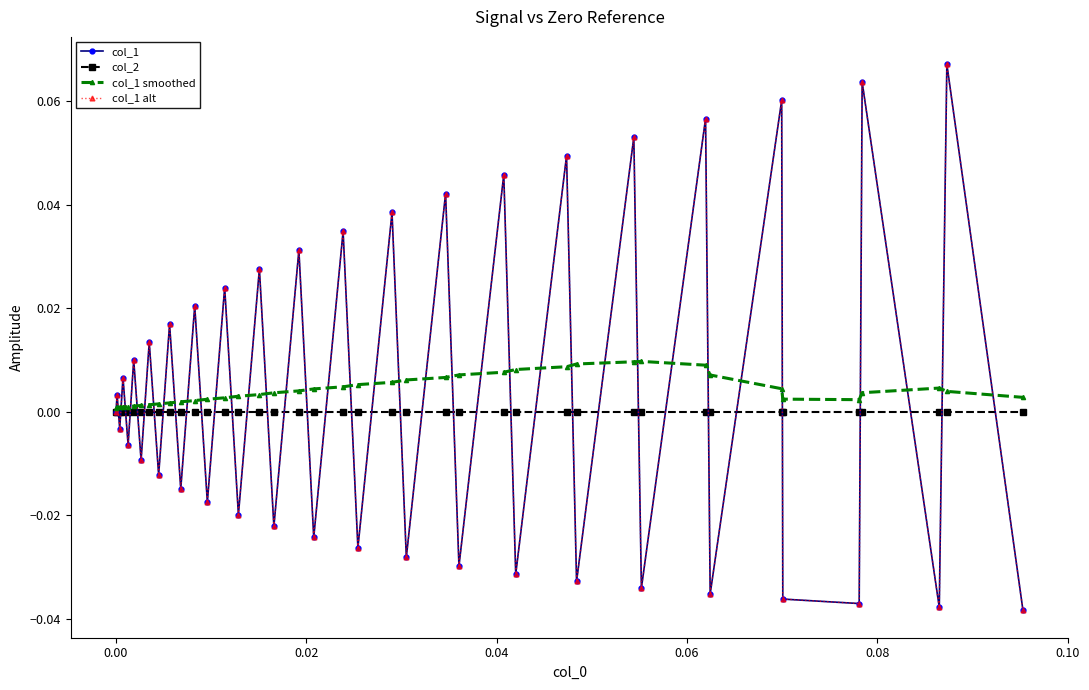

In col_1 smoothed, how many points are lower than both neighbors (excluding endpoints)?

1